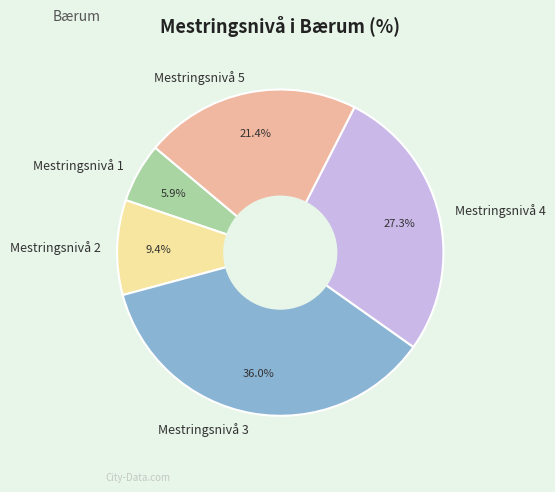

To the nearest percent, what is the difference between the Mestringsnivå 3 and Mestringsnivå 5 slice percentages?

15%